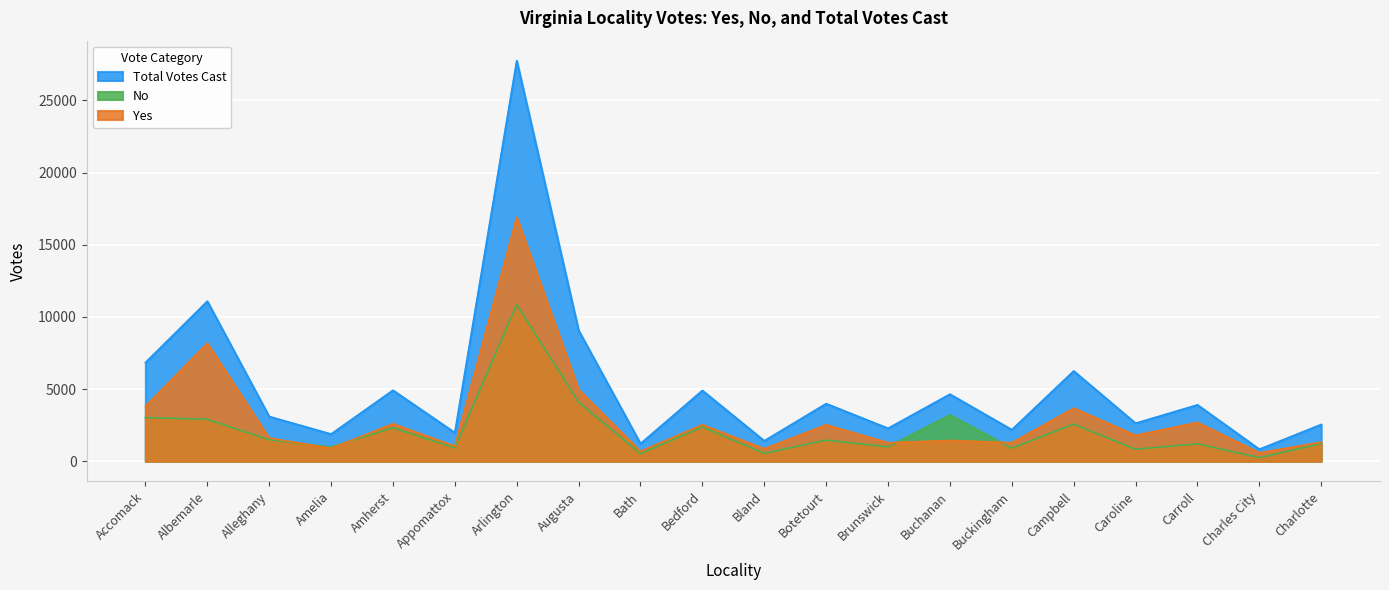

Reading left to right, transcribe all the data shown in this chart.

Yes: Accomack=3808	Albemarle=8179	Alleghany=1607	Amelia=899	Amherst=2593	Appomattox=1046	Arlington=16903	Augusta=4968	Bath=687	Bedford=2527	Bland=864	Botetourt=2529	Brunswick=1281	Buchanan=1439	Buckingham=1284	Campbell=3674	Caroline=1799	Carroll=2693	Charles City=583	Charlotte=1325
No: Accomack=3027	Albemarle=2908	Alleghany=1490	Amelia=983	Amherst=2325	Appomattox=932	Arlington=10851	Augusta=4097	Bath=533	Bedford=2374	Bland=550	Botetourt=1462	Brunswick=999	Buchanan=3207	Buckingham=899	Campbell=2577	Caroline=832	Carroll=1211	Charles City=248	Charlotte=1222
Total Votes Cast: Accomack=6835	Albemarle=11087	Alleghany=3097	Amelia=1882	Amherst=4918	Appomattox=1978	Arlington=27754	Augusta=9065	Bath=1220	Bedford=4901	Bland=1414	Botetourt=3991	Brunswick=2280	Buchanan=4646	Buckingham=2183	Campbell=6251	Caroline=2631	Carroll=3904	Charles City=831	Charlotte=2547